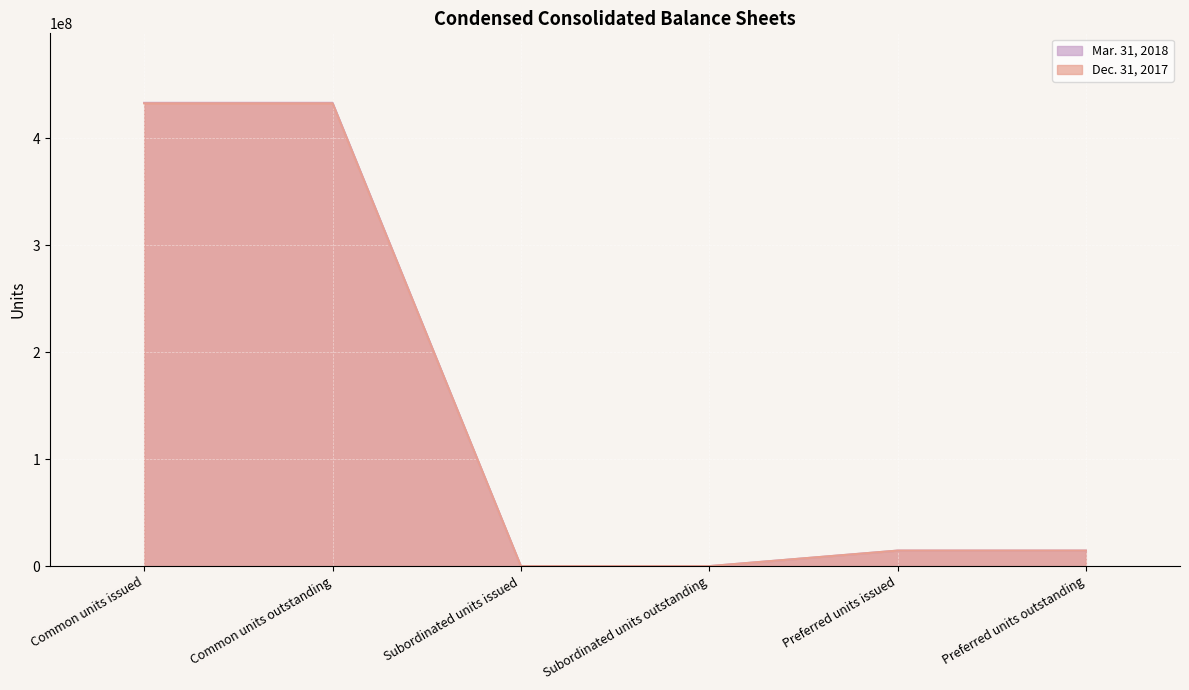

Where does the Dec. 31, 2017 series first go above 14520000?

Common units issued